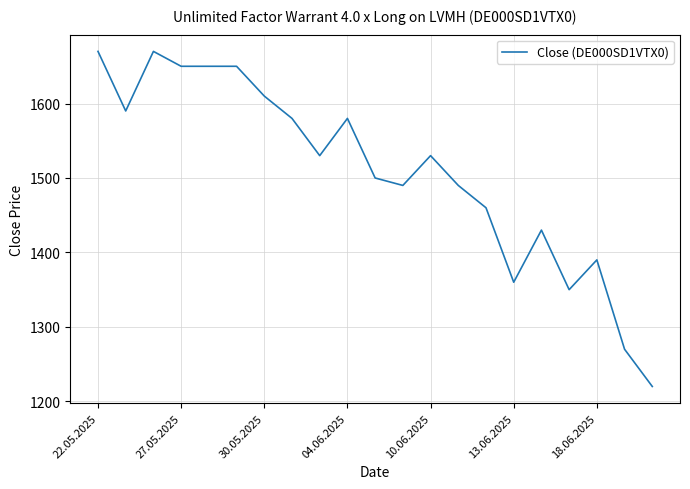

What is the minimum value shown in the chart?

1220